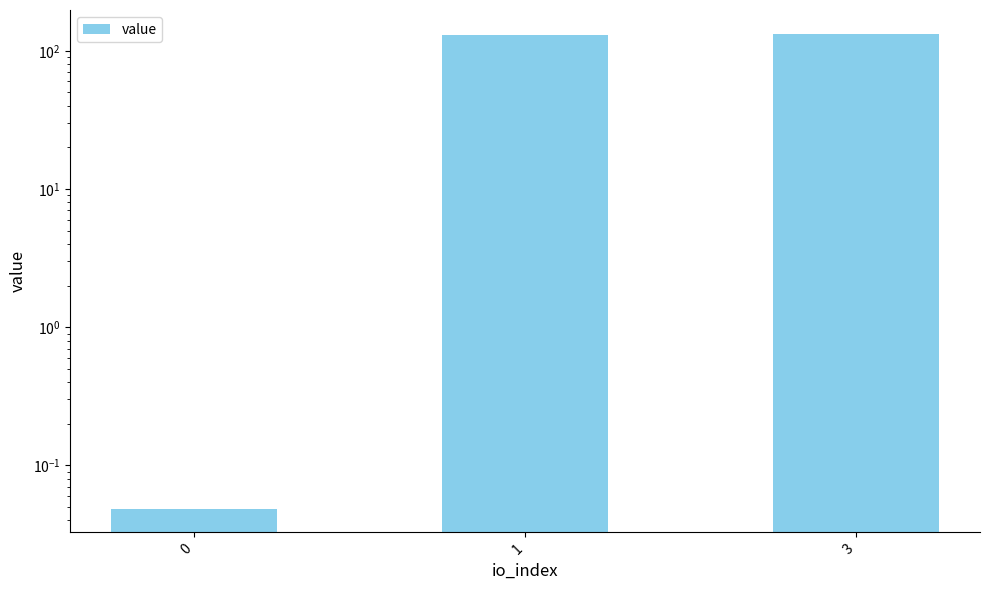

Is it true that the value at 3 is 133.0?

True